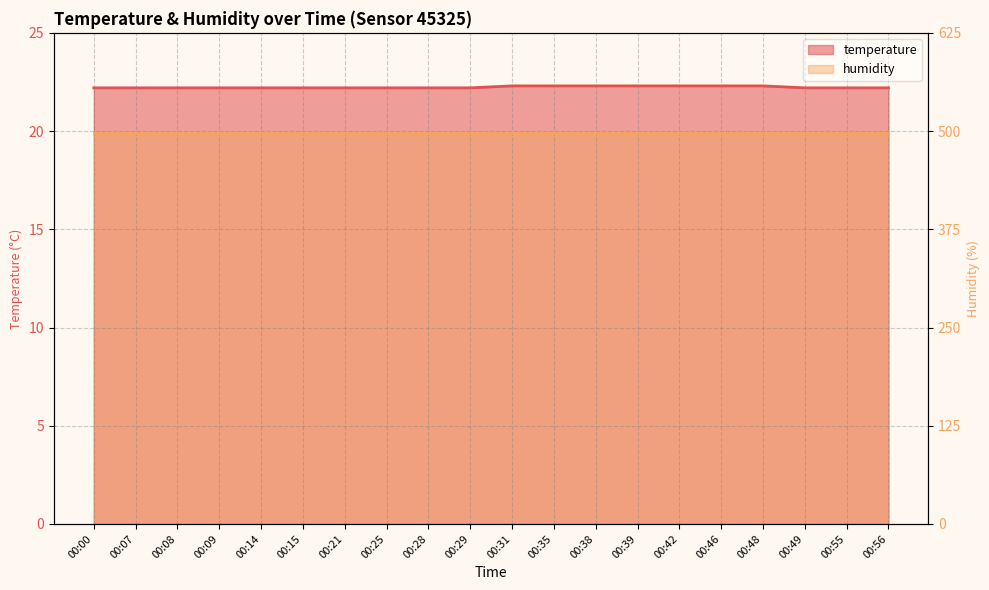

True or false: the data has more than 2 interior local peaks.

False